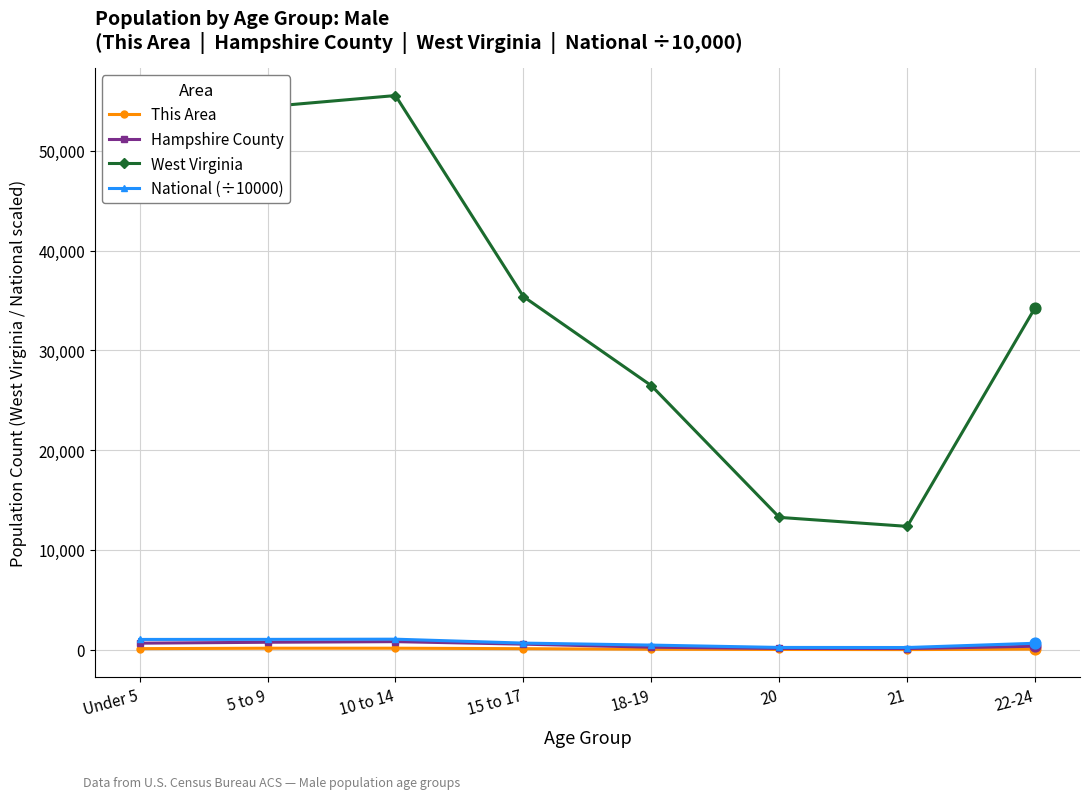

Which series has the largest range (max minus min)?

West Virginia